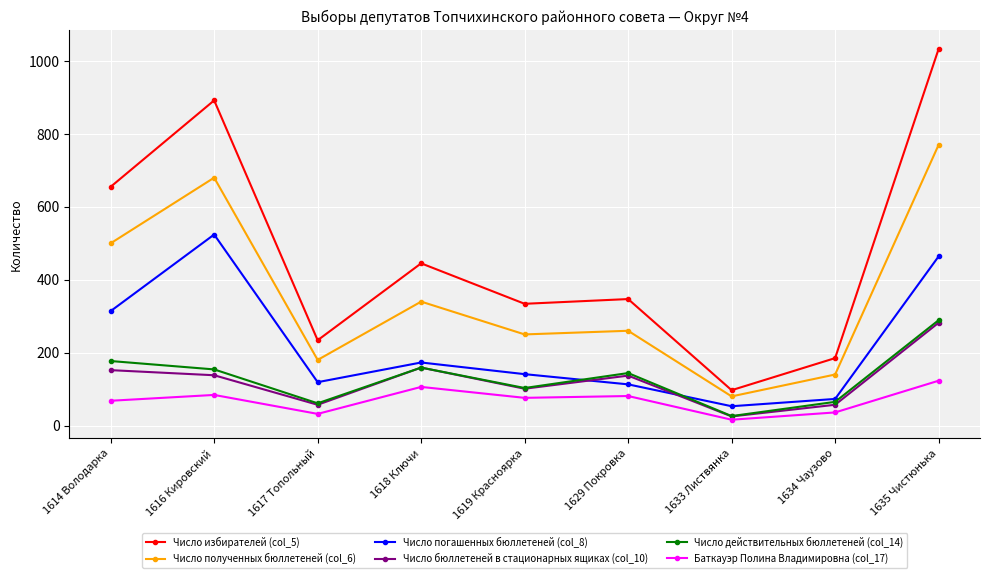

At which category is the sum across all series the highest?

1635 Чистюнька